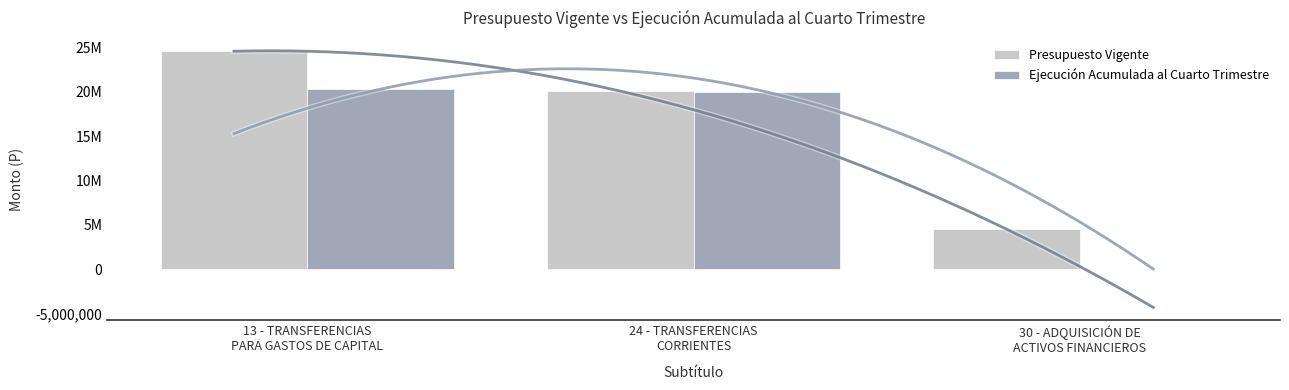

What is the difference between the highest and lowest values at 30 - ADQUISICIÓN DE
ACTIVOS FINANCIEROS?

4497012